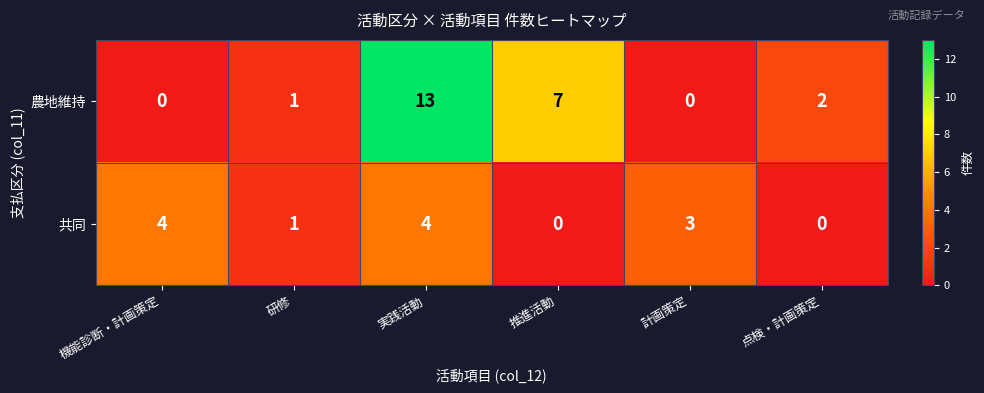

What is the sum of all 共同 values?

12